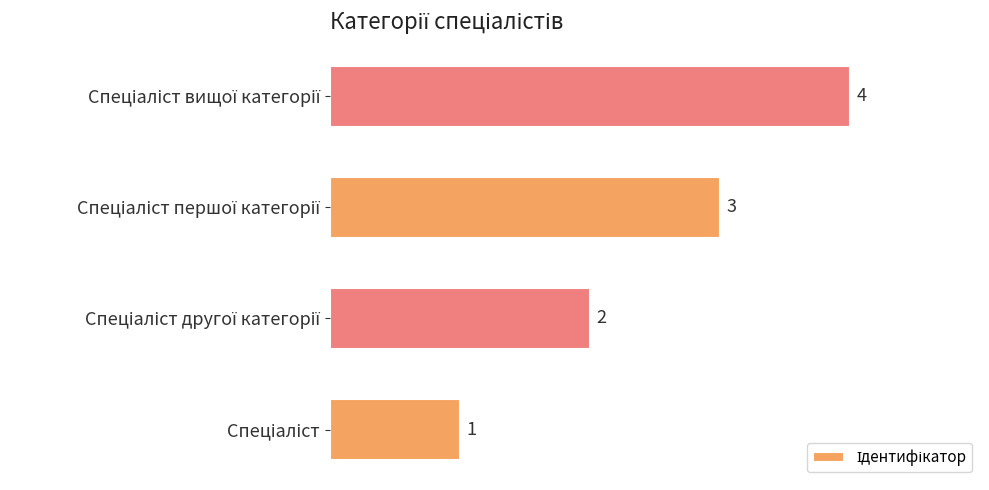

What is the maximum value shown in the chart?

4